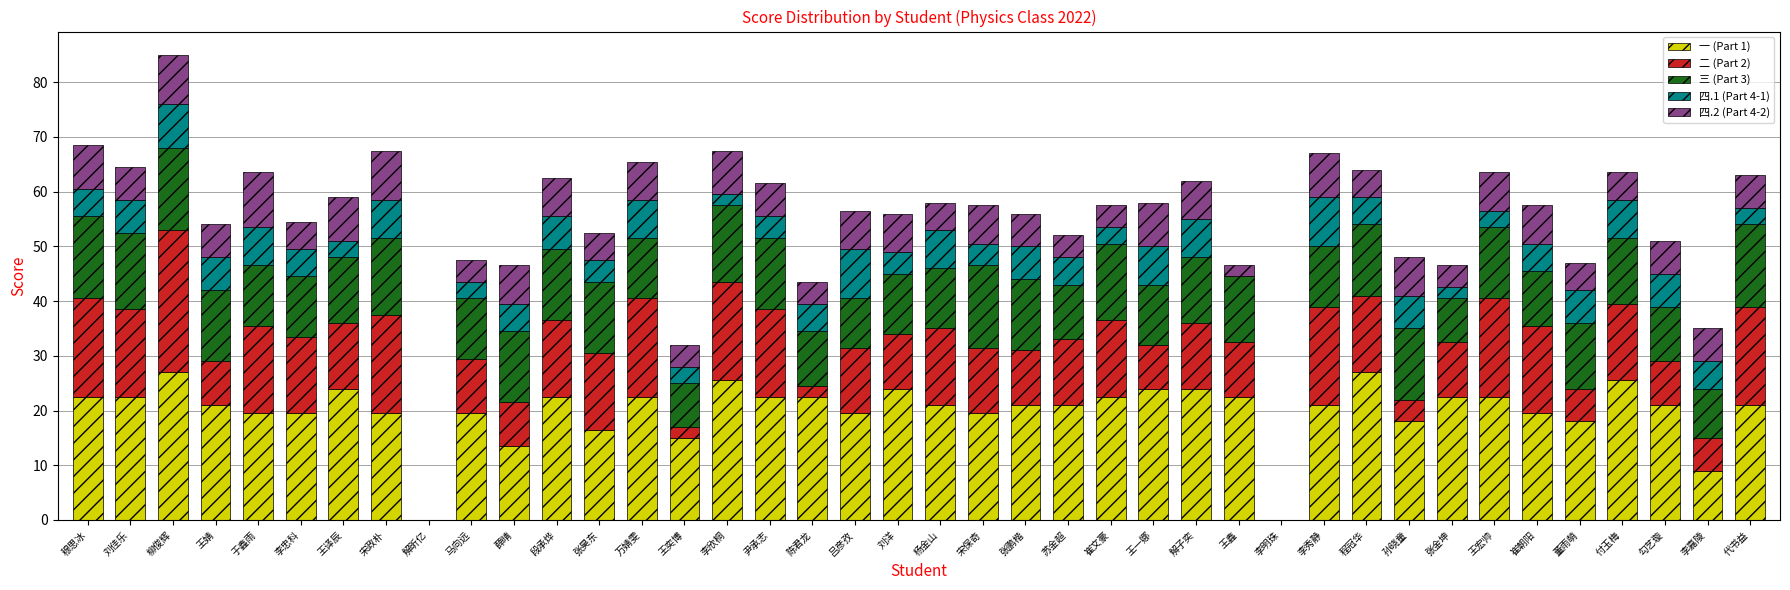

What is the highest value of the 一 (Part 1) series?

27.0